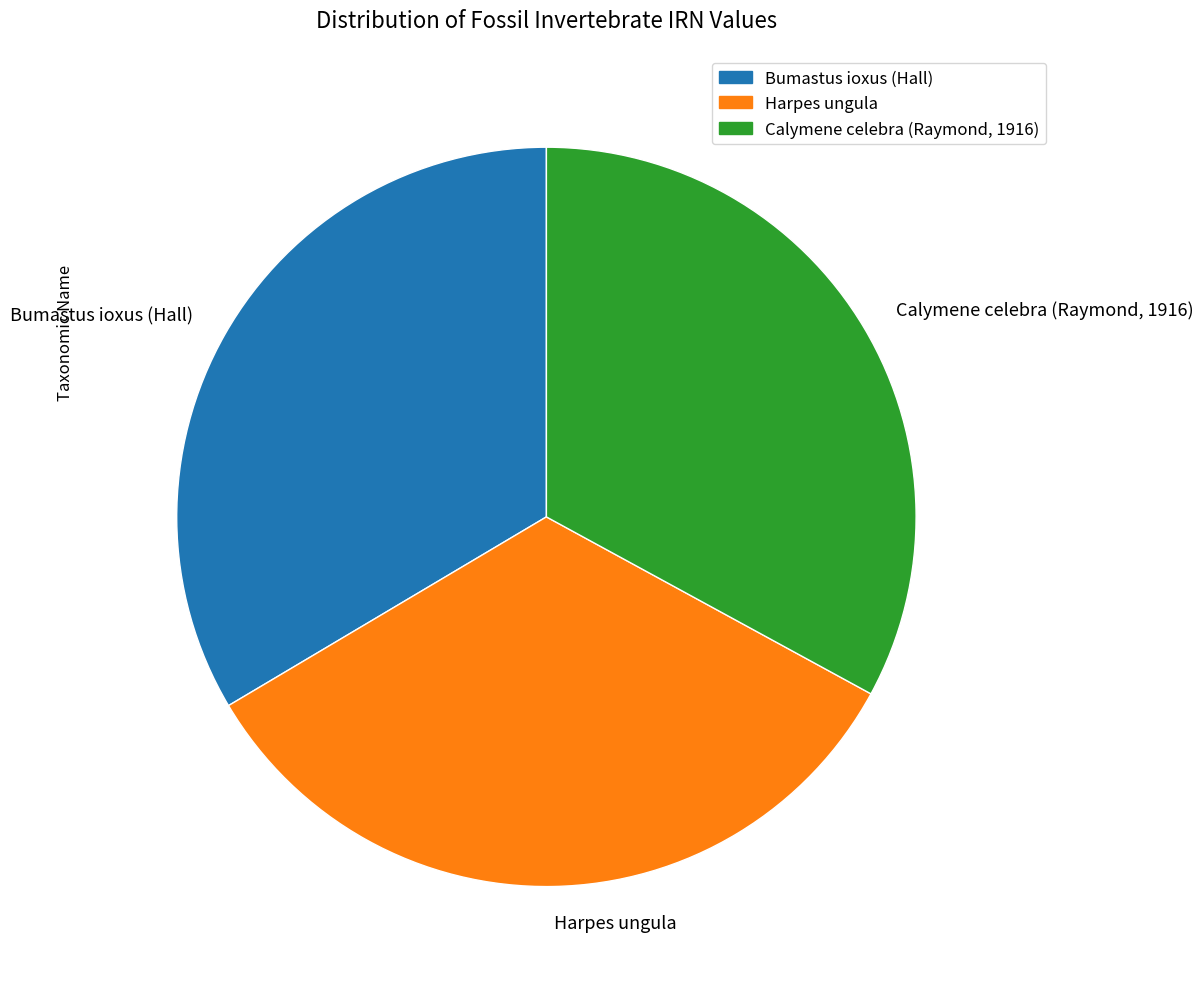

How many segments does this pie chart have?

3